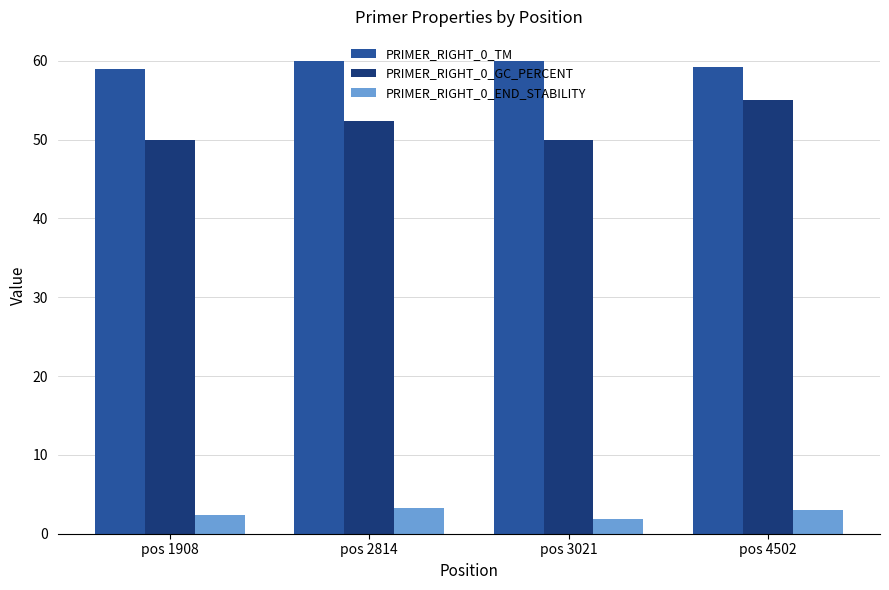

At which label is PRIMER_RIGHT_0_GC_PERCENT closest to 52?

pos 2814